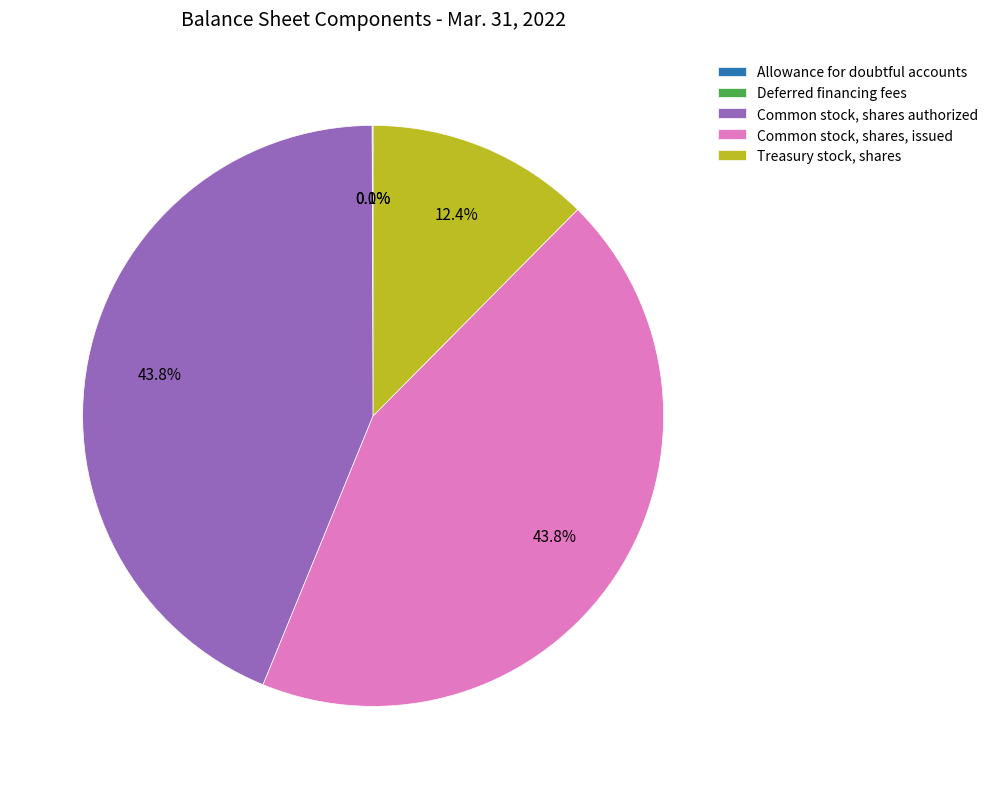

To the nearest percent, what is the combined percentage of Common stock, shares authorized and Treasury stock, shares?

56%